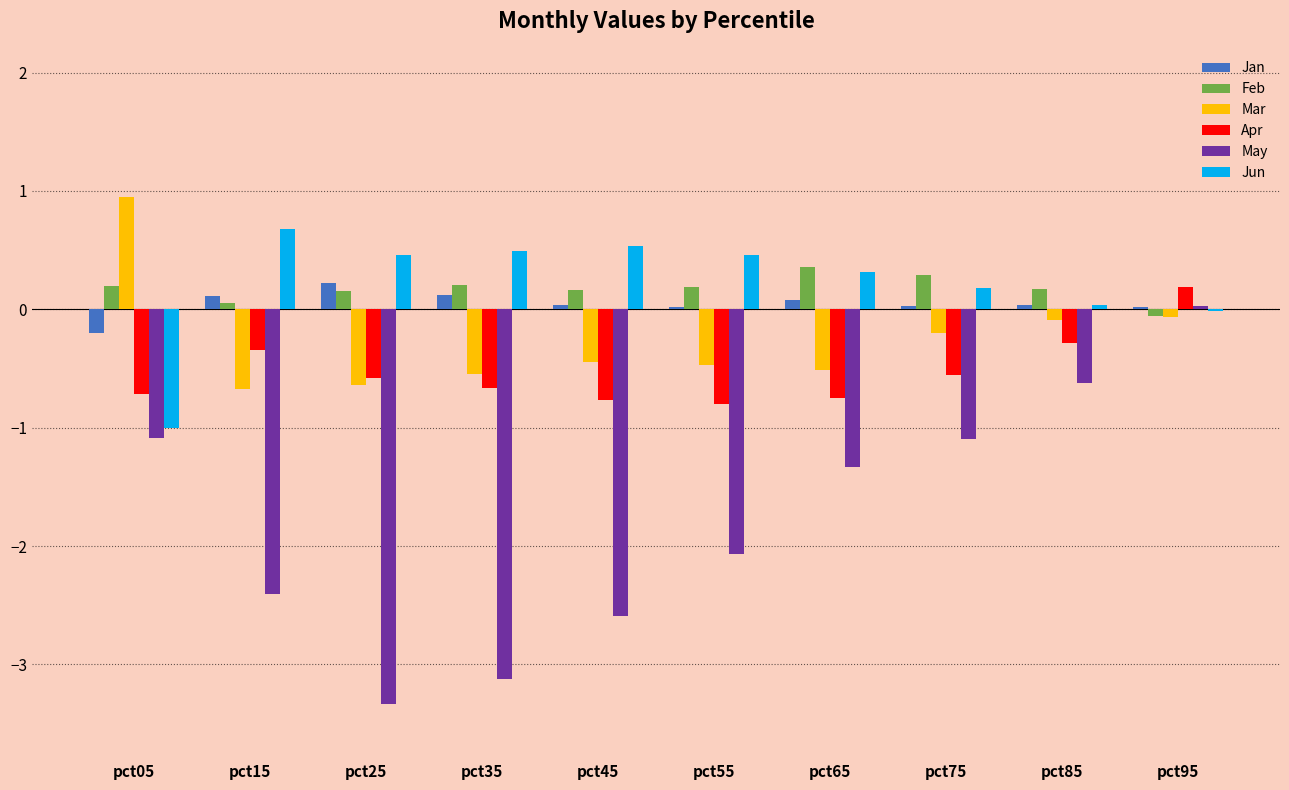

What is the average value of the Feb series?

0.2